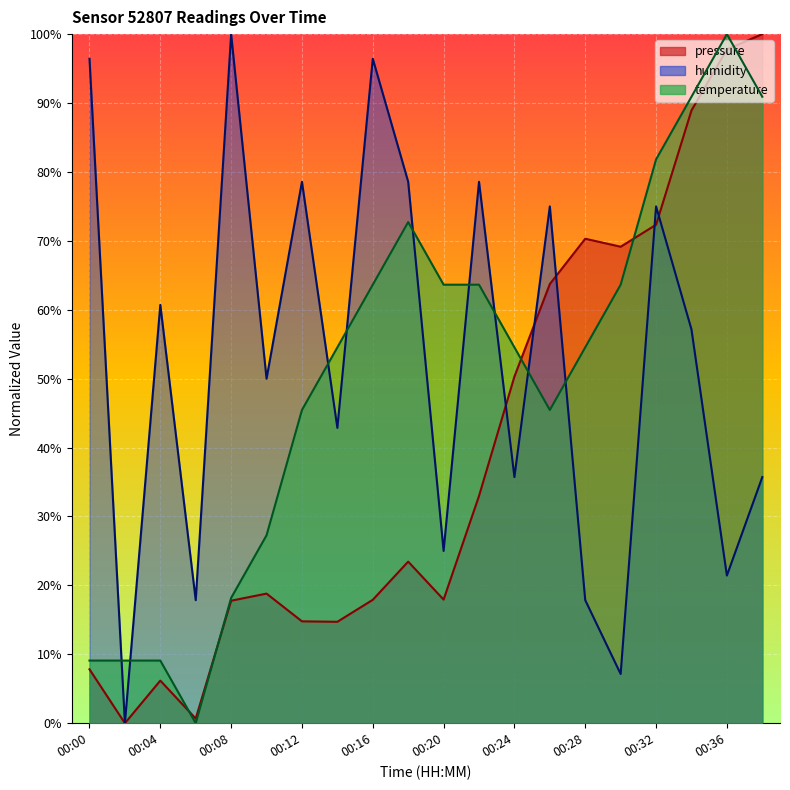

List the labels in order of humidity value, largest first.

00:08, 00:00, 00:16, 00:12, 00:18, 00:22, 00:26, 00:32, 00:04, 00:34, 00:10, 00:14, 00:24, 00:38, 00:20, 00:36, 00:06, 00:28, 00:30, 00:02